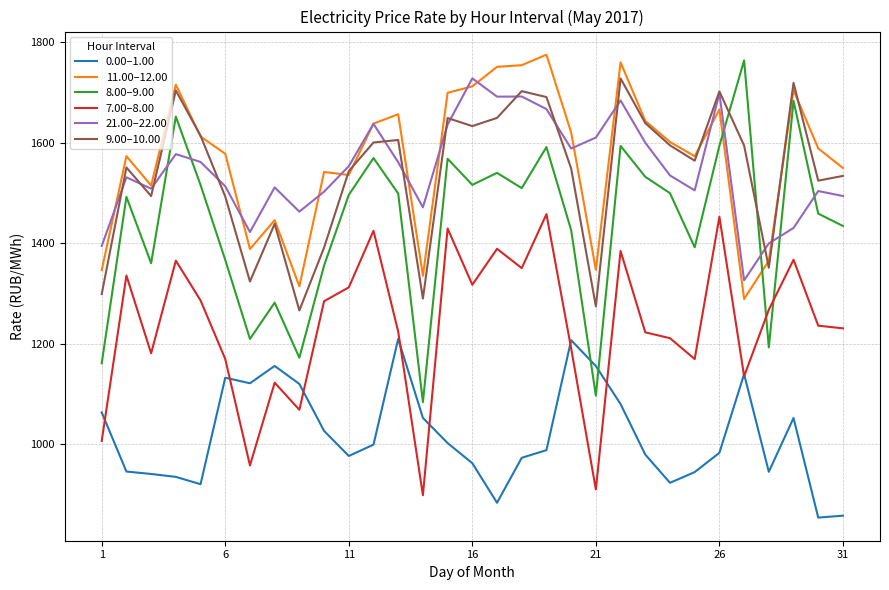

What is the smallest value displayed?

854.3